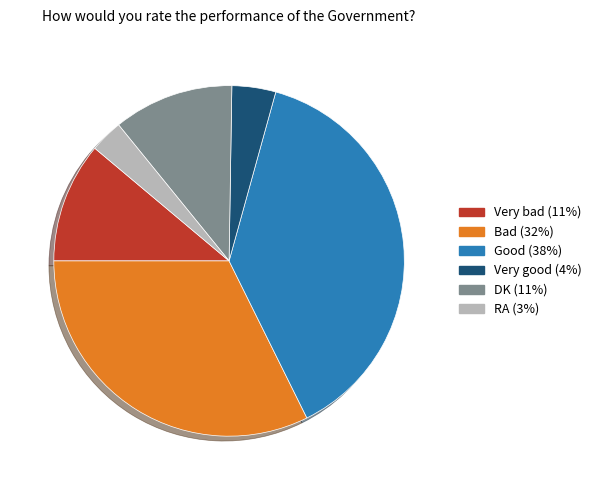

Which has a higher value, Very good or Very bad?

Very bad